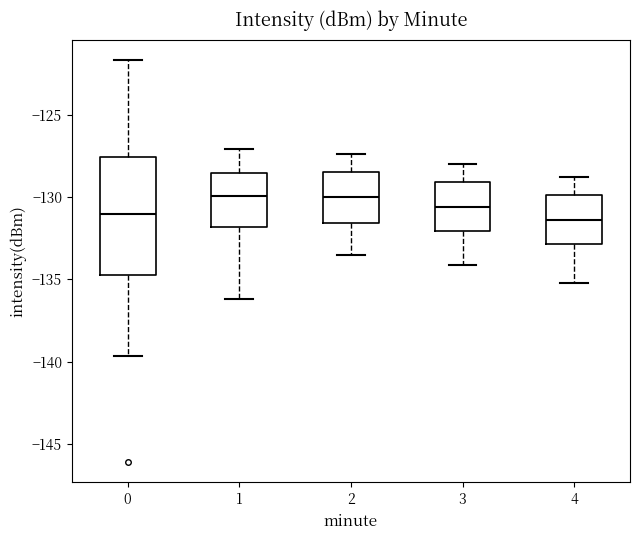

Reading left to right, transcribe this box plot: for each box, give where its median line is, the range the box spans, and where its two whiskers end, as read against the y-axis. The values are not printed on the chart, so give them approximately, as read against the axis.

0: median -131.0, box -134.5 to -127.5, whiskers -139.5 to -121.5
1: median -130.0, box -132.0 to -128.5, whiskers -136.0 to -127.0
2: median -130.0, box -131.5 to -128.5, whiskers -133.5 to -127.5
3: median -130.5, box -132.0 to -129.0, whiskers -134.0 to -128.0
4: median -131.5, box -133.0 to -130.0, whiskers -135.0 to -129.0